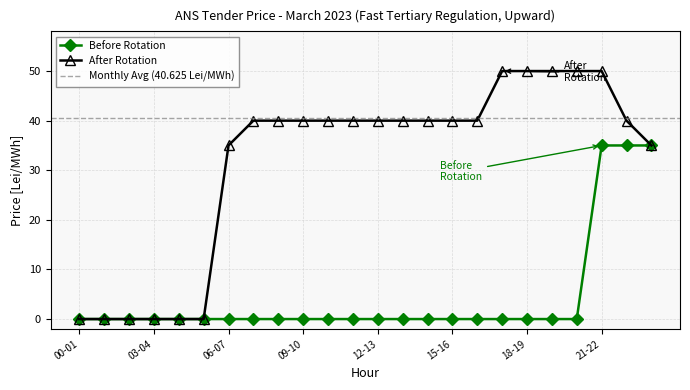

Rank the categories by Before Rotation value from highest to lowest.

21-22, 22-23, 23-24, 00-01, 01-02, 02-03, 03-04, 04-05, 05-06, 06-07, 07-08, 08-09, 09-10, 10-11, 11-12, 12-13, 13-14, 14-15, 15-16, 16-17, 17-18, 18-19, 19-20, 20-21